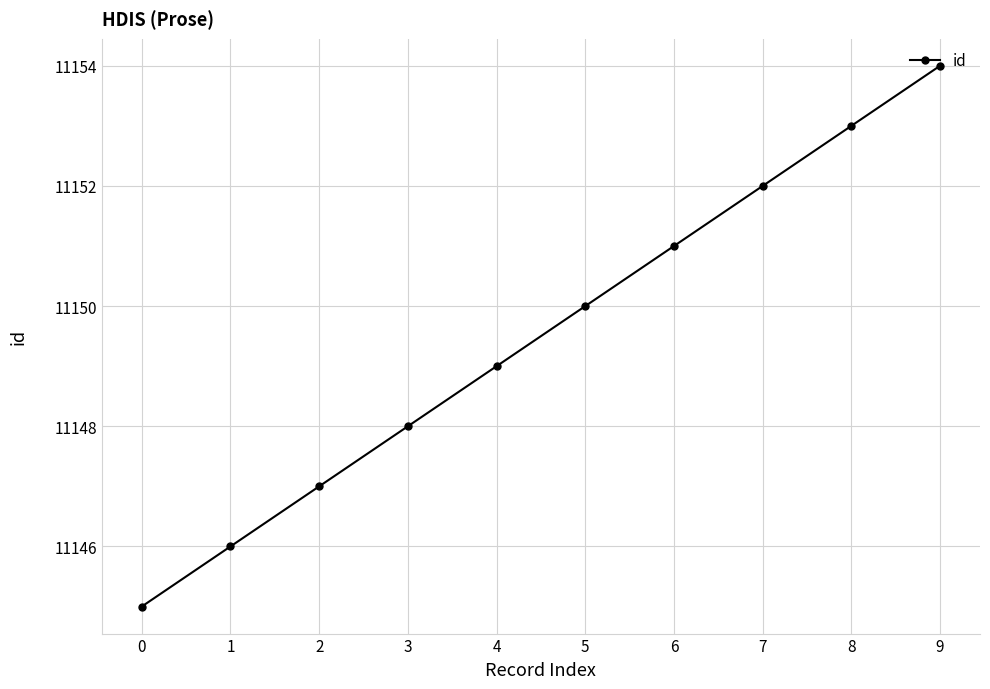

What is the value of the 3rd point from the left?

11147